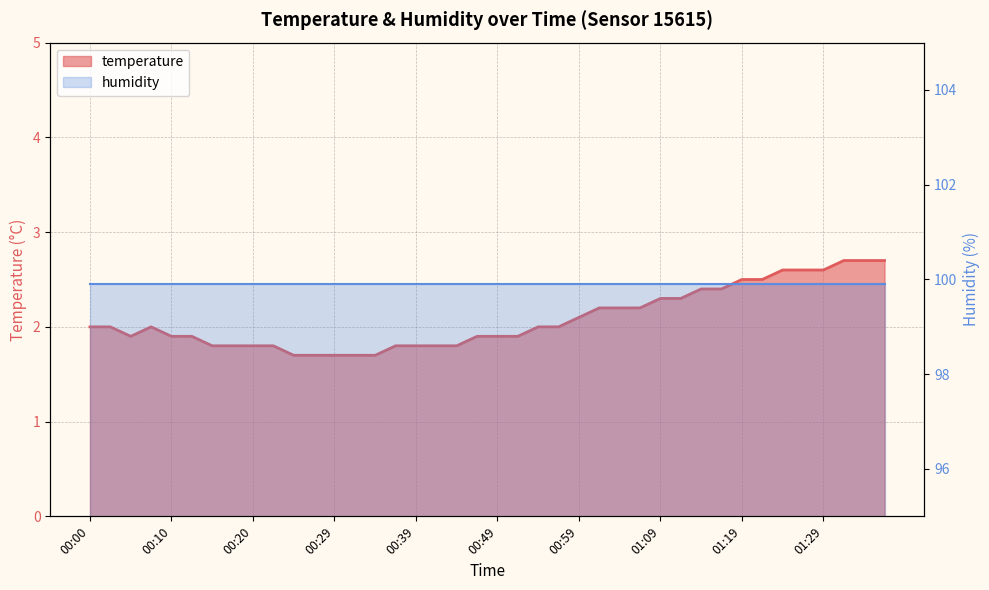

At which label is the value closest to 2?

00:00